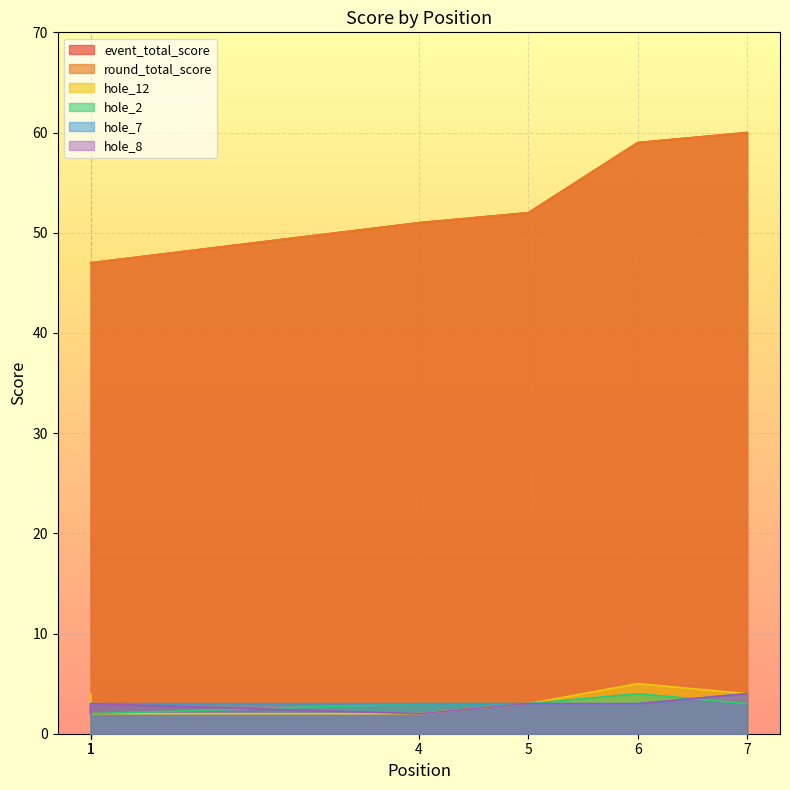

Which category has the lowest value across all series?

1